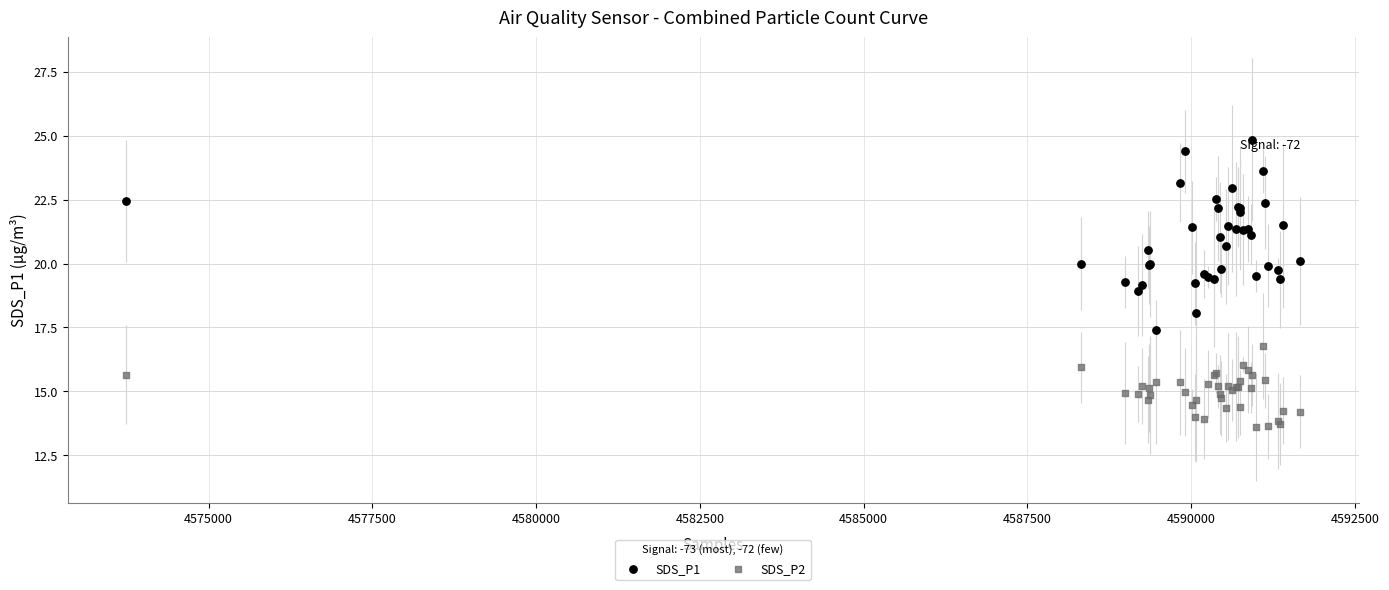

Which series reaches the maximum Y coordinate?

SDS_P1